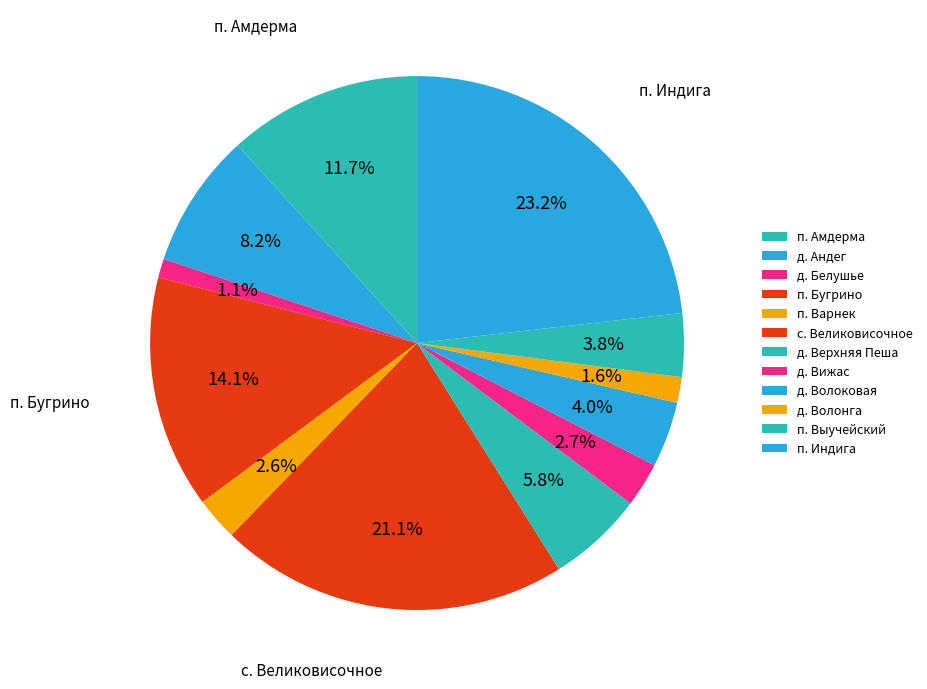

How many segments does this pie chart have?

12